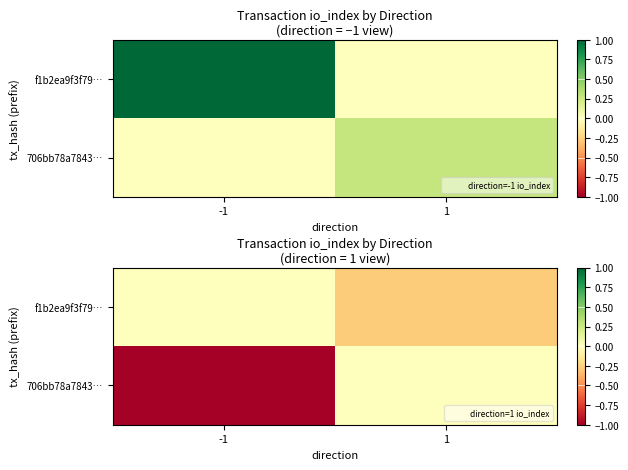

How many values in 706bb78a7843… are below zero?

1